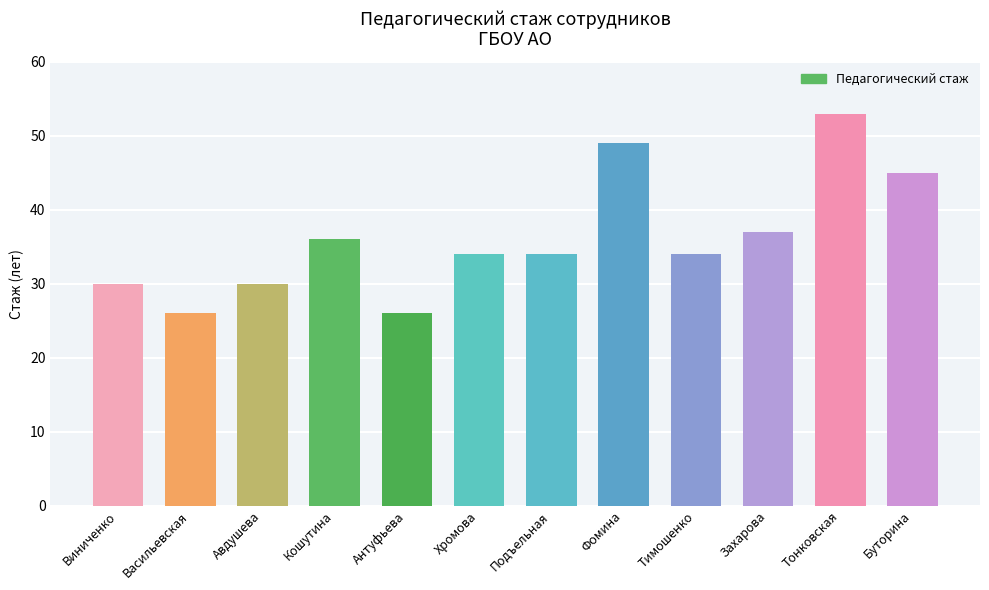

What is the difference between the maximum and minimum values?

27